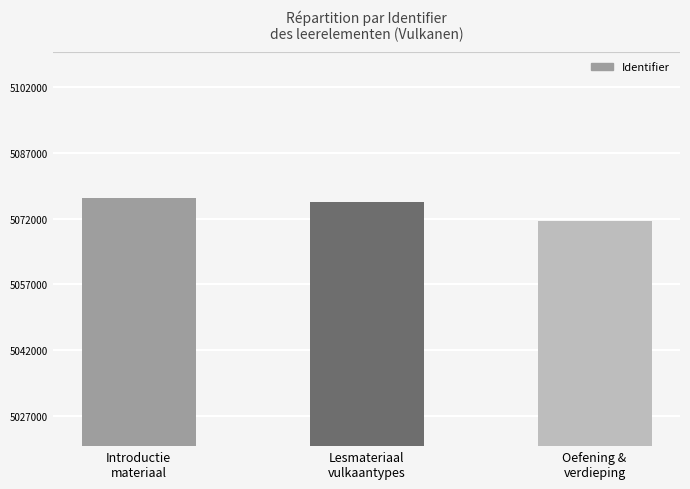

How many data points are less than 5075868?

1